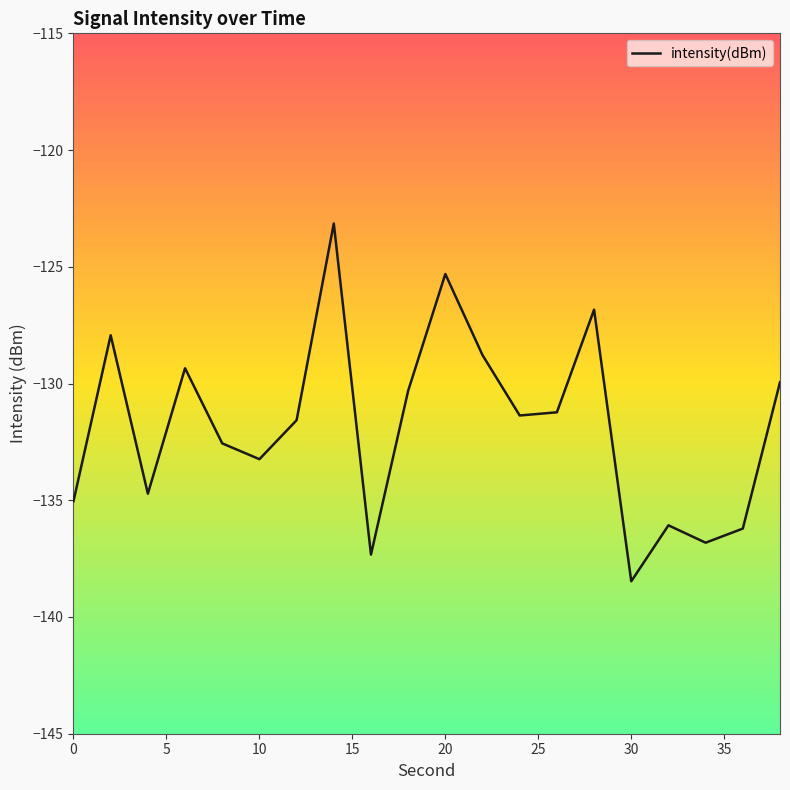

What is the smallest value displayed?

-138.5